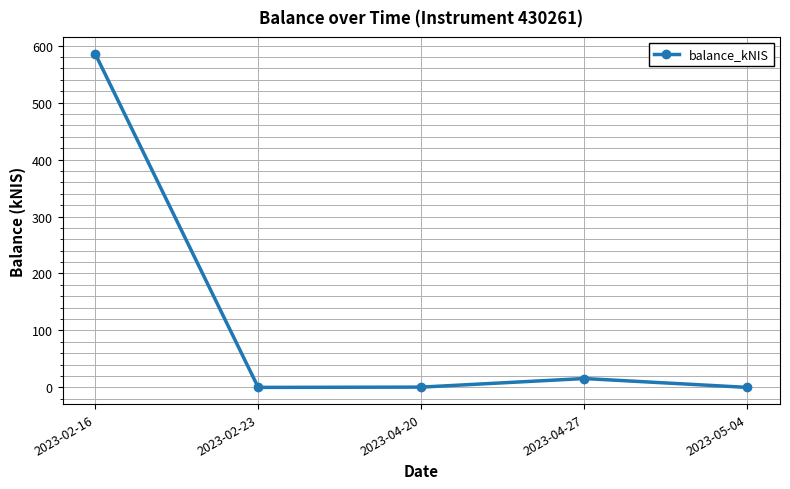

True or false: the data has more than 0 interior local peaks.

True